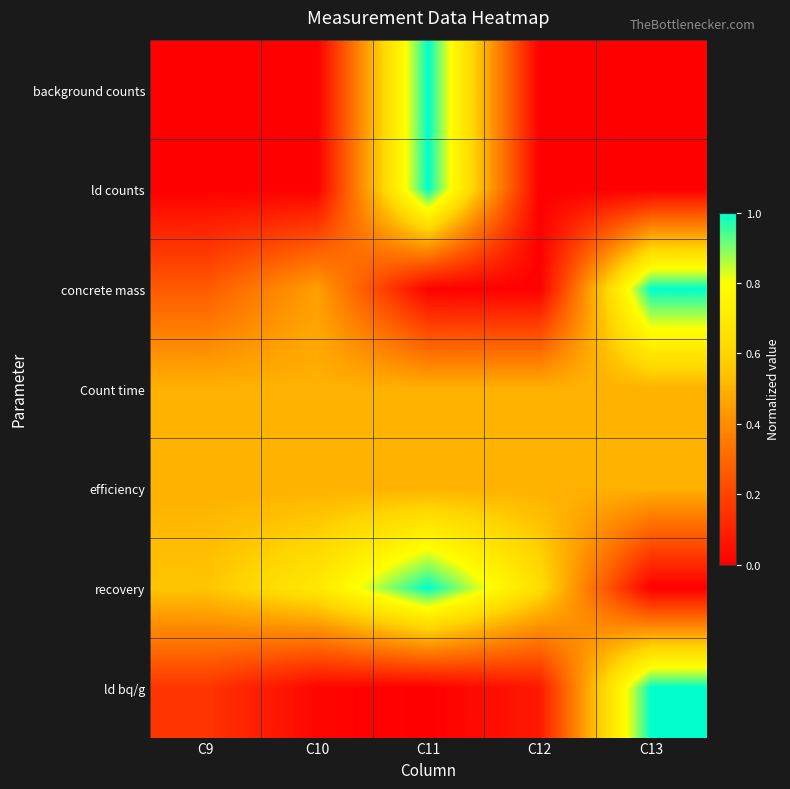

What is the difference between the highest and lowest values at C11?

1.0